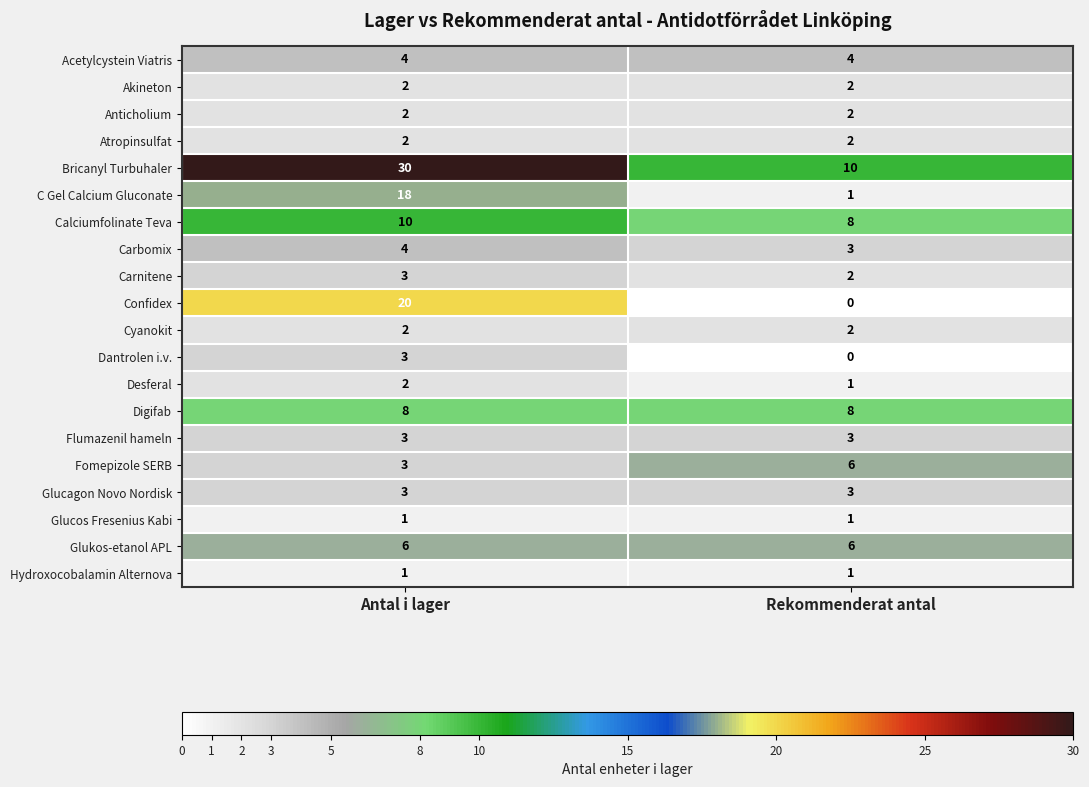

What is the spread (max minus min) of values at Antal i lager?

29